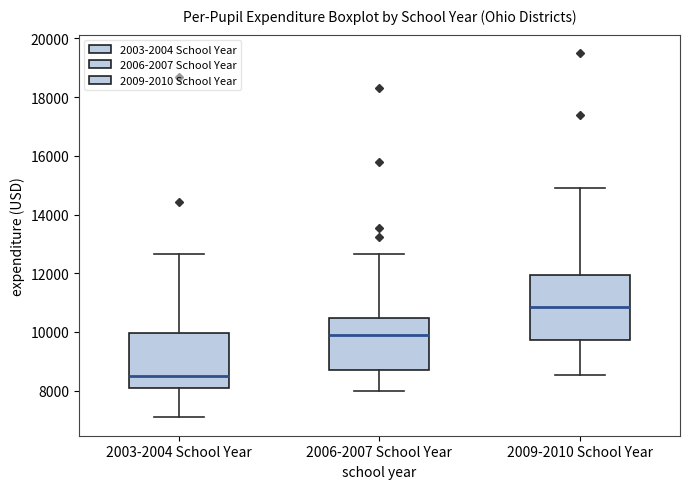

Reading left to right, read every box against the y-axis: the position of its median line, the range the box covers, and the ends of its whiskers. The values are not printed on the chart, so give them approximately, as read against the axis.

2003-2004 School Year: median 8600, box 8200 to 10000, whiskers 7000 to 12600
2006-2007 School Year: median 9800, box 8600 to 10400, whiskers 8000 to 12600
2009-2010 School Year: median 10800, box 9800 to 12000, whiskers 8600 to 15000